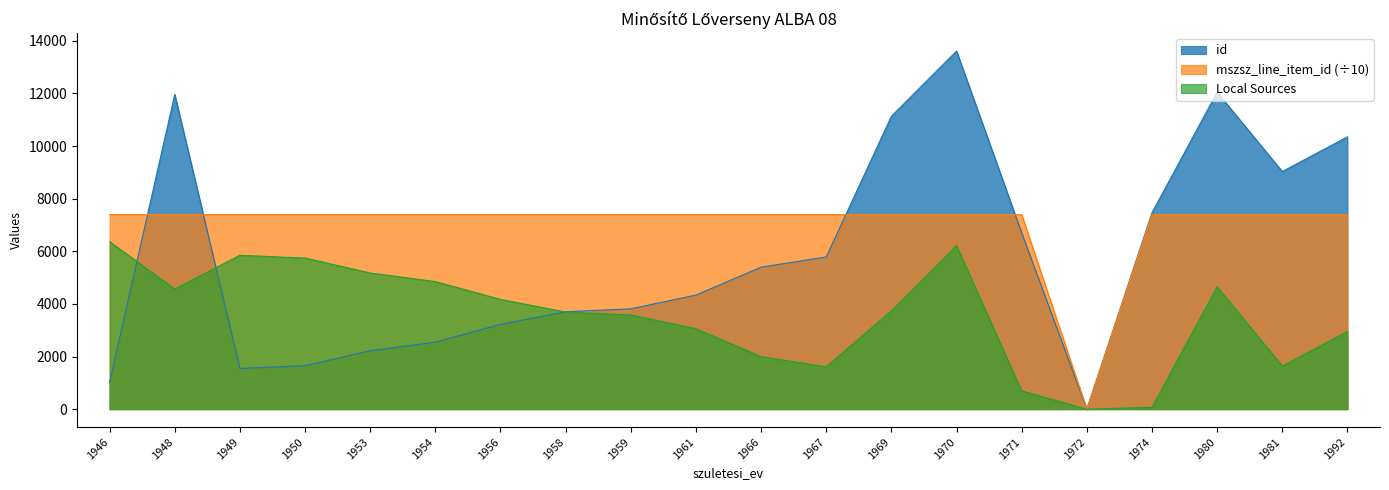

Reading right to left, list all the values displayed in this chart.

id: 1992=10348.0	1981=9032.0	1980=12046.0	1974=7465.0	1972=0.0	1971=6700.0	1970=13610.0	1969=11131.0	1967=5785.0	1966=5397.0	1961=4336.0	1959=3813.0	1958=3703.0	1956=3223.0	1954=2546.0	1953=2219.0	1950=1652.0	1949=1546.0	1948=11960.0	1946=1028.0
mszsz_line_item_id: 1992=7394.6	1981=7394.6	1980=7394.6	1974=7394.6	1972=0.0	1971=7394.6	1970=7394.6	1969=7394.6	1967=7394.7	1966=7394.6	1961=7394.6	1959=7394.6	1958=7394.6	1956=7394.6	1954=7394.6	1953=7394.7	1950=7394.6	1949=7394.6	1948=7394.6	1946=7394.6